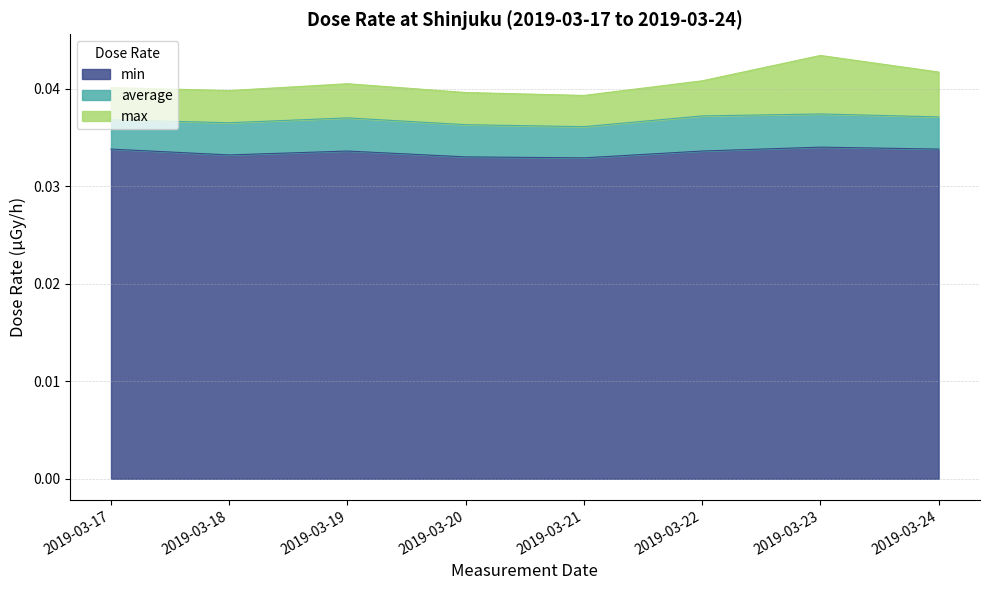

True or false: average has a value of 0.0 at 2019-03-18.

True